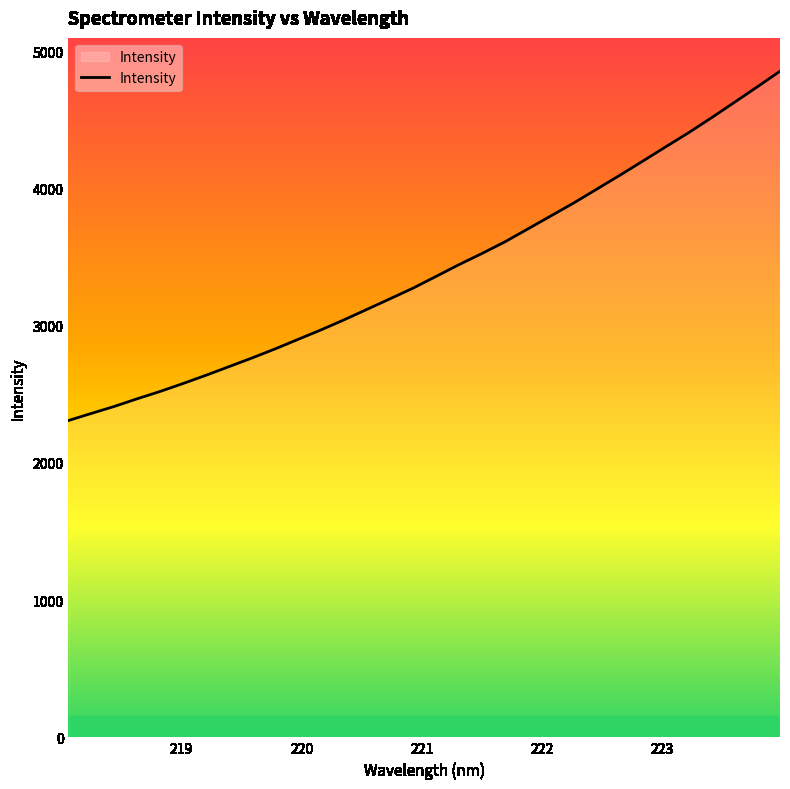

What is the difference between the maximum and minimum values?

2545.2